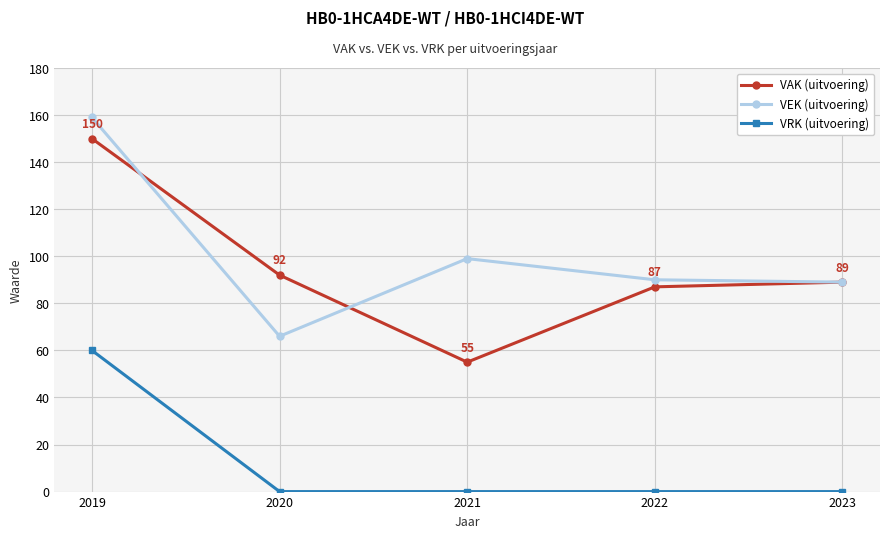

Which series changed the most between 2019 and 2020?

VEK (uitvoering)